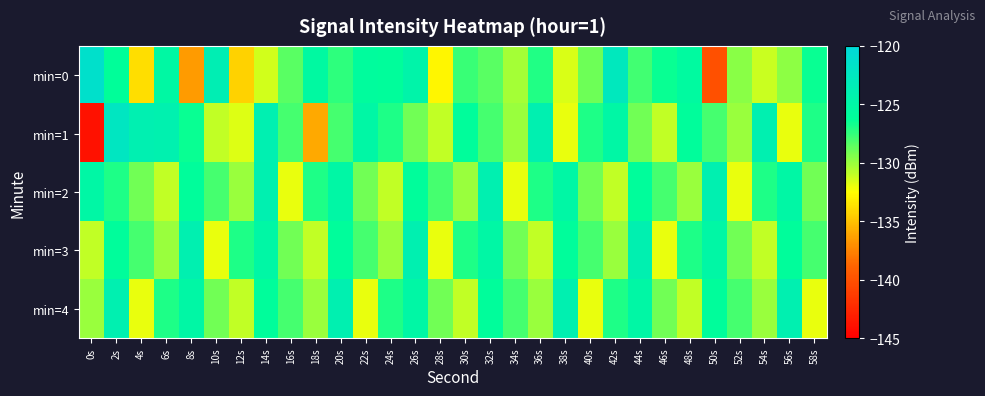

What is the total value across all series at 44s?

-631.9